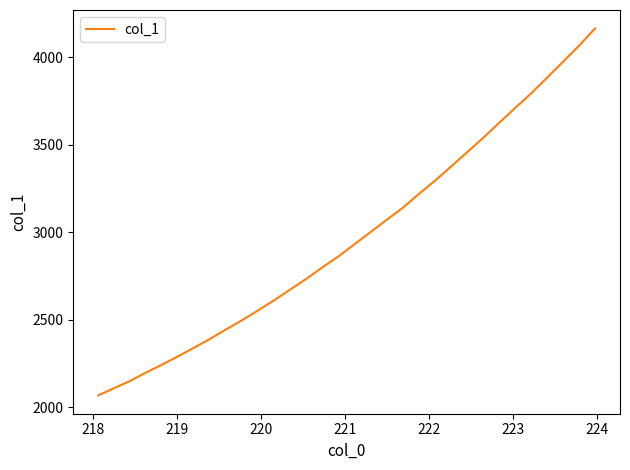

What is the difference between the maximum and minimum values?

2097.6